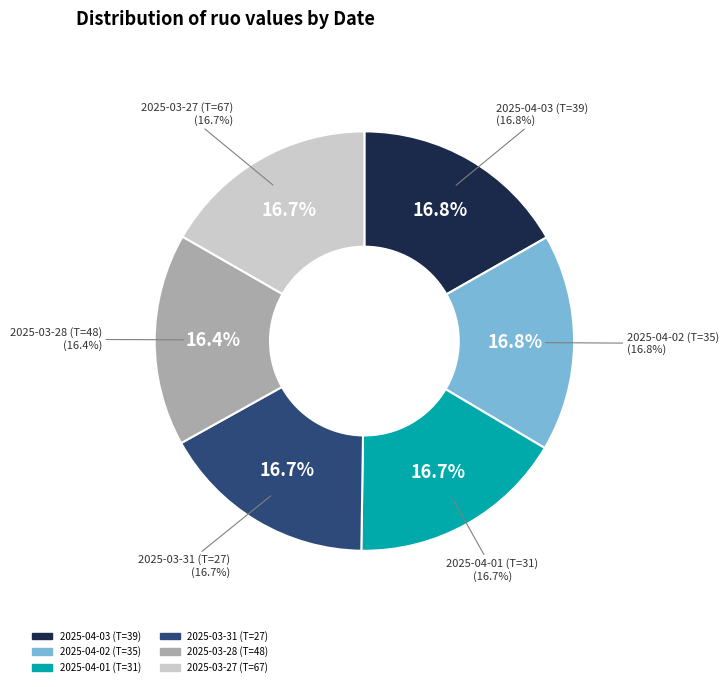

Does 2025-04-02 (T=35) represent more than half of the total?

No